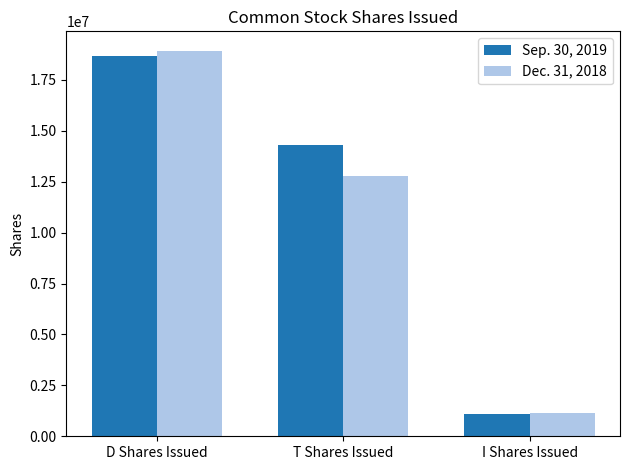

How many Sep. 30, 2019 values are between 1078556 and 18677914?

3